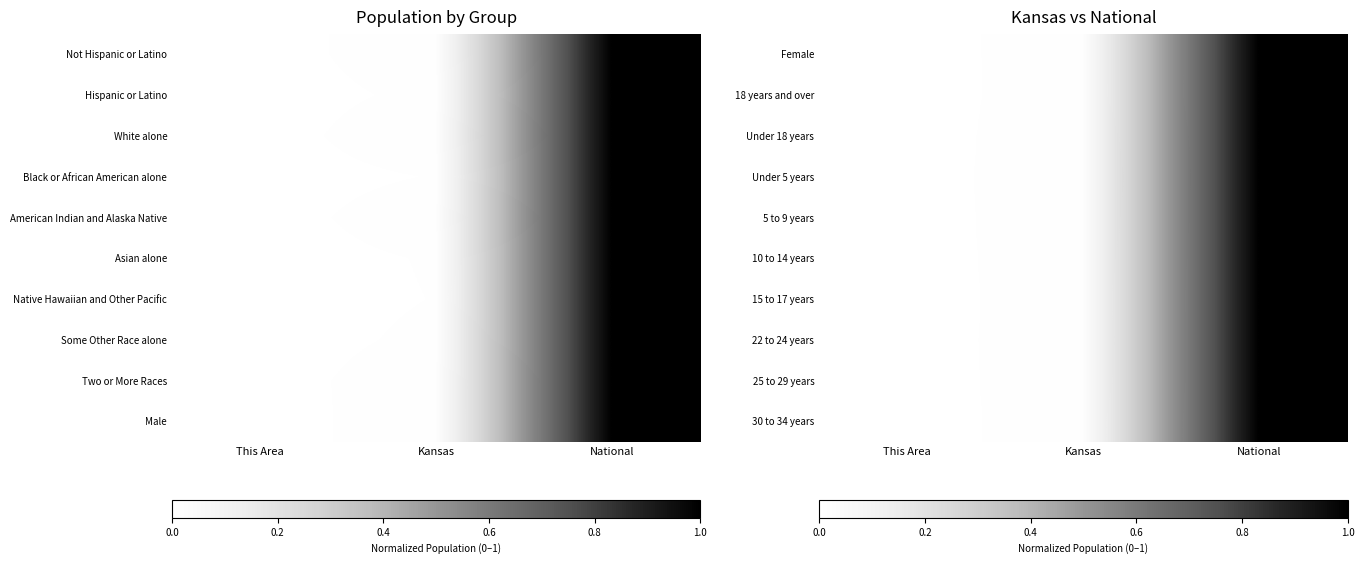

Which category has the lowest value across all series?

This Area